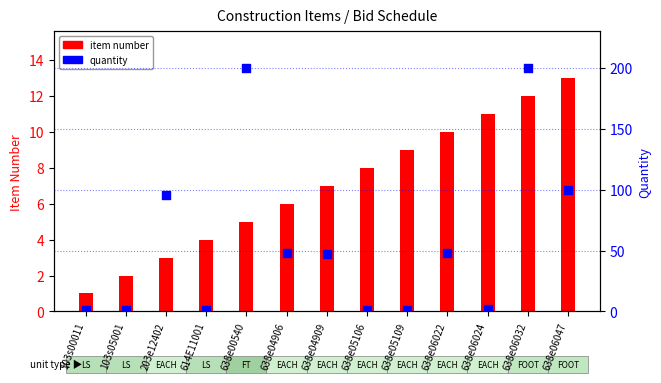

At which category is the sum across all series the highest?

638e06032